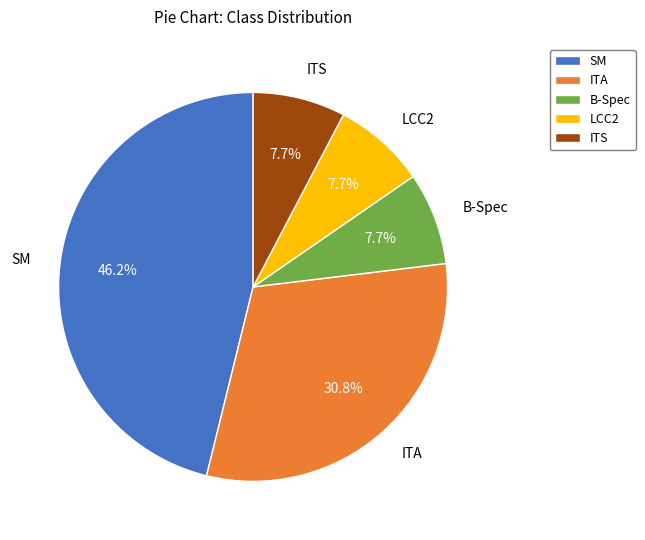

Do ITA and B-Spec together represent more than half of the pie?

No